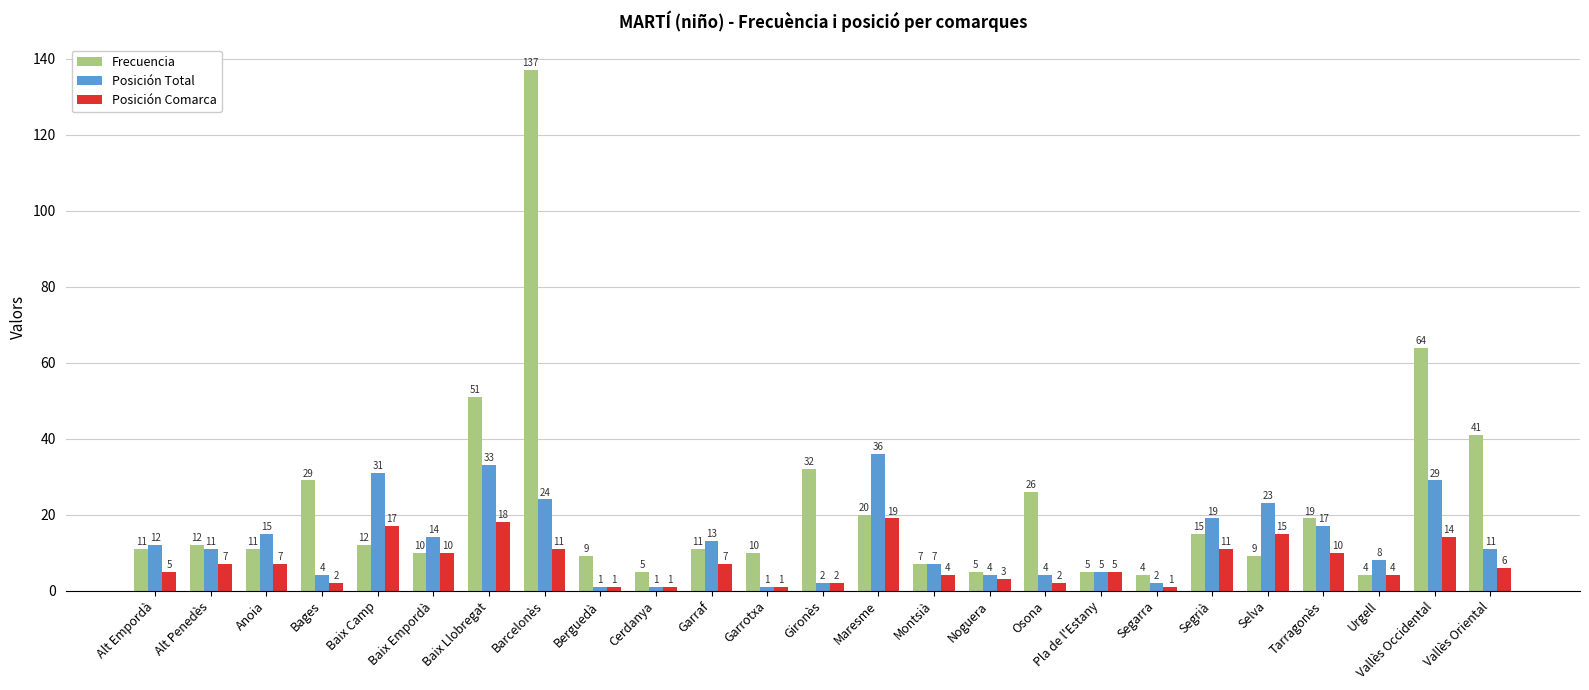

What is the sum of all Posición Total values?

327